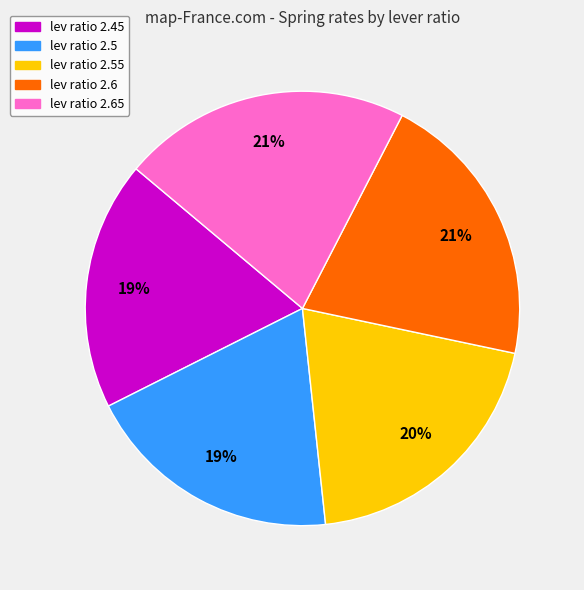

Is there any slice that represents more than half of the pie?

No